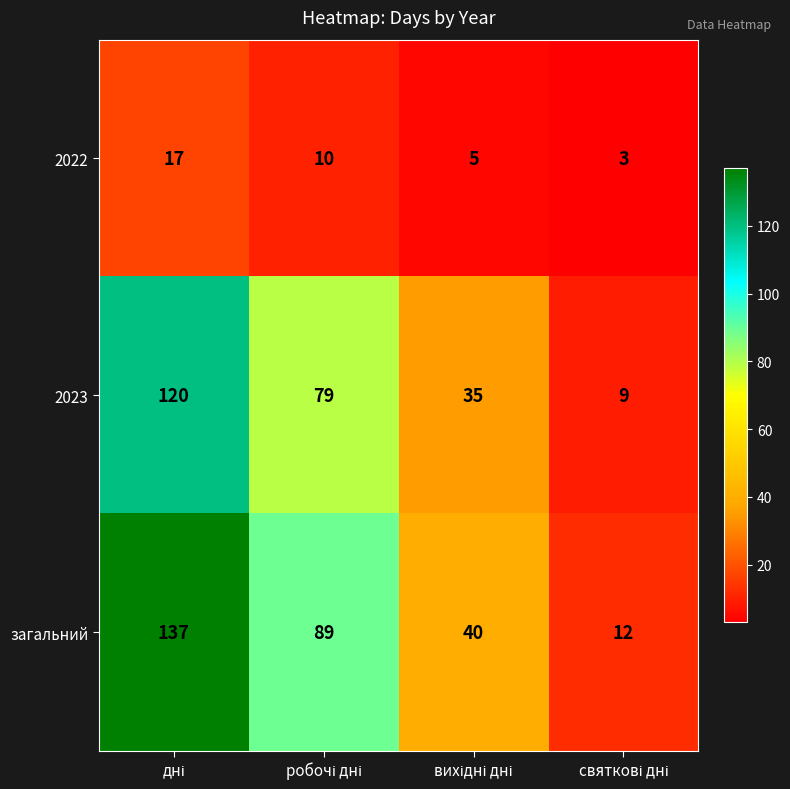

What is the sum of all 2022 values?

35